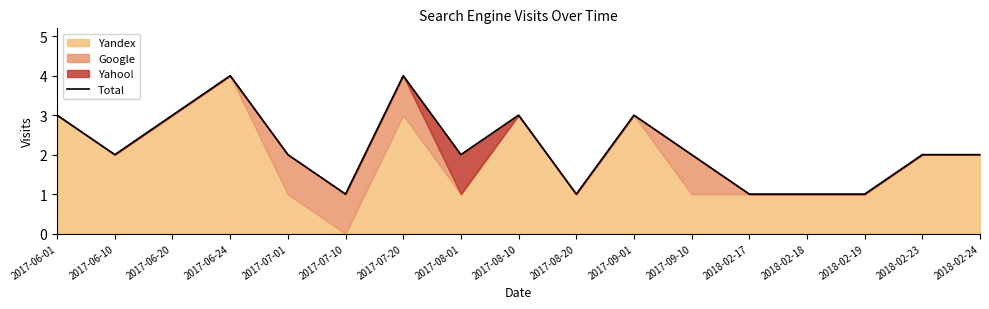

What is the value of the 16th point from the left?

2